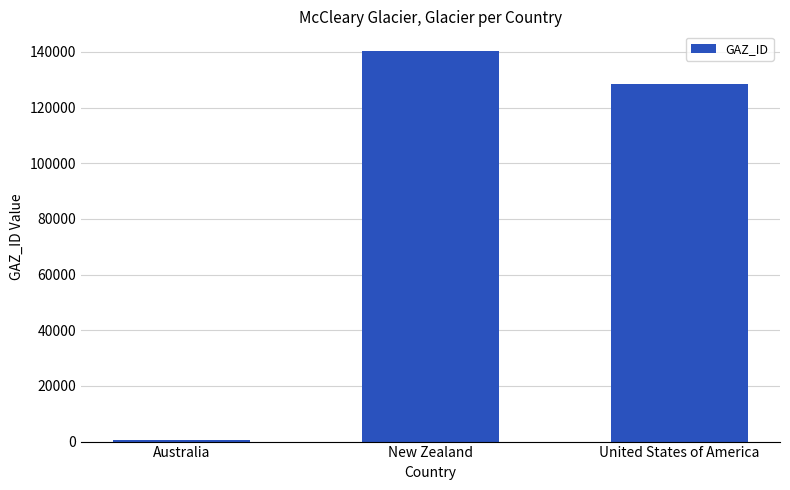

Which label corresponds to the smallest value in the chart?

Australia